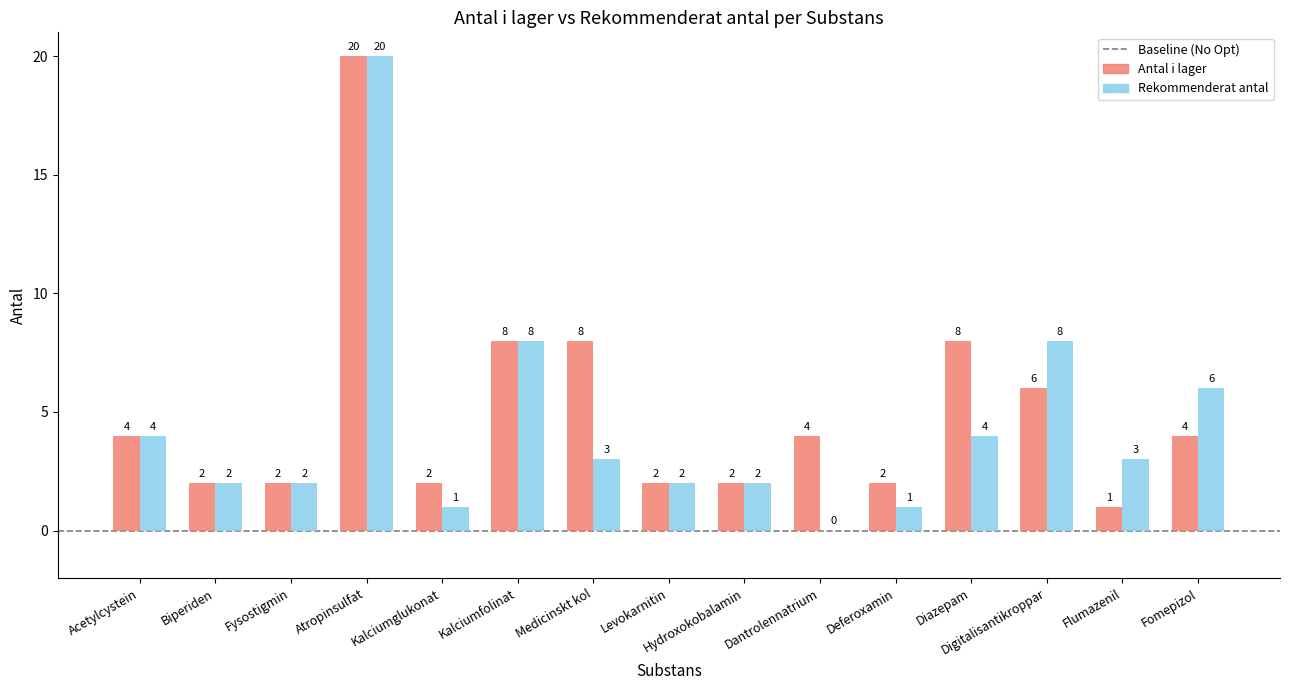

What is the sum of all Rekommenderat antal values?

66